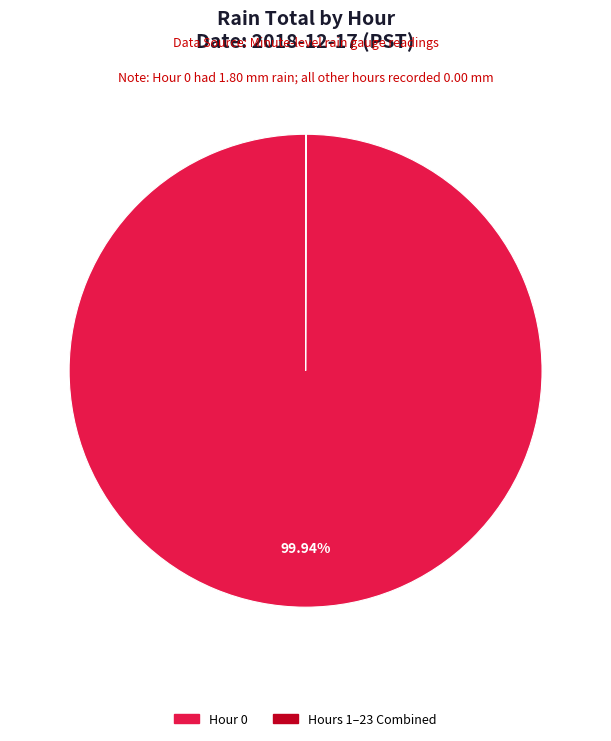

Does any single category account for the majority?

Yes